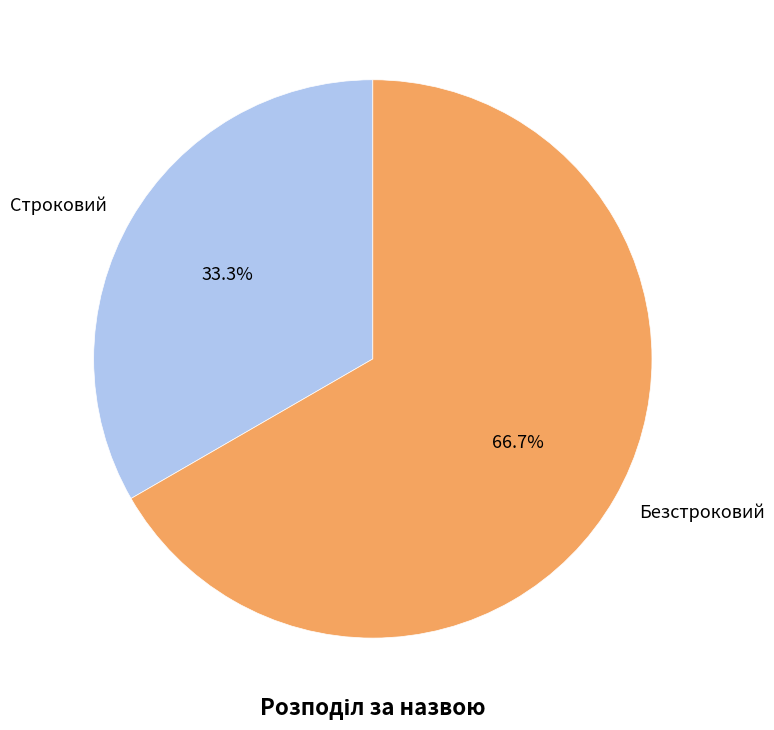

Rank the categories by value from lowest to highest.

Строковий, Безстроковий